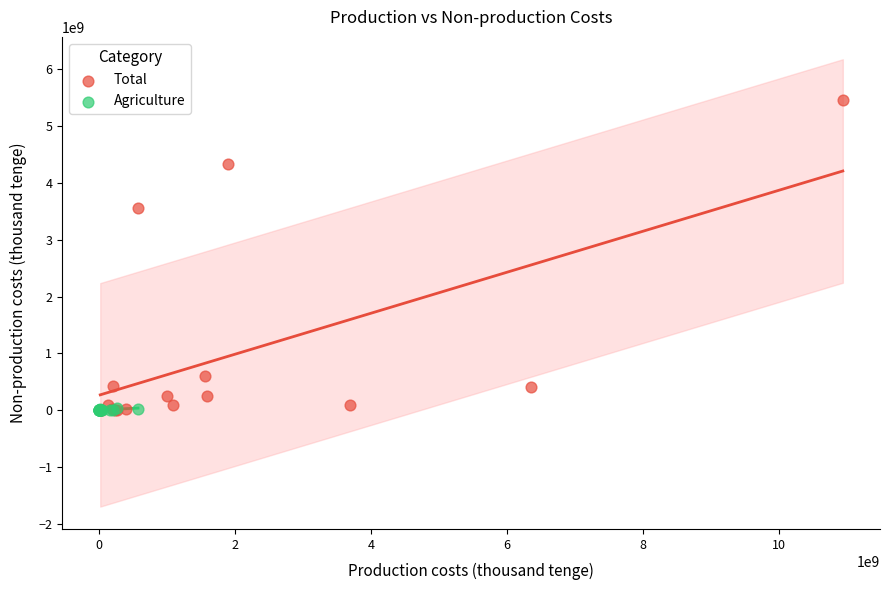

Which series contains the highest Y value?

Total